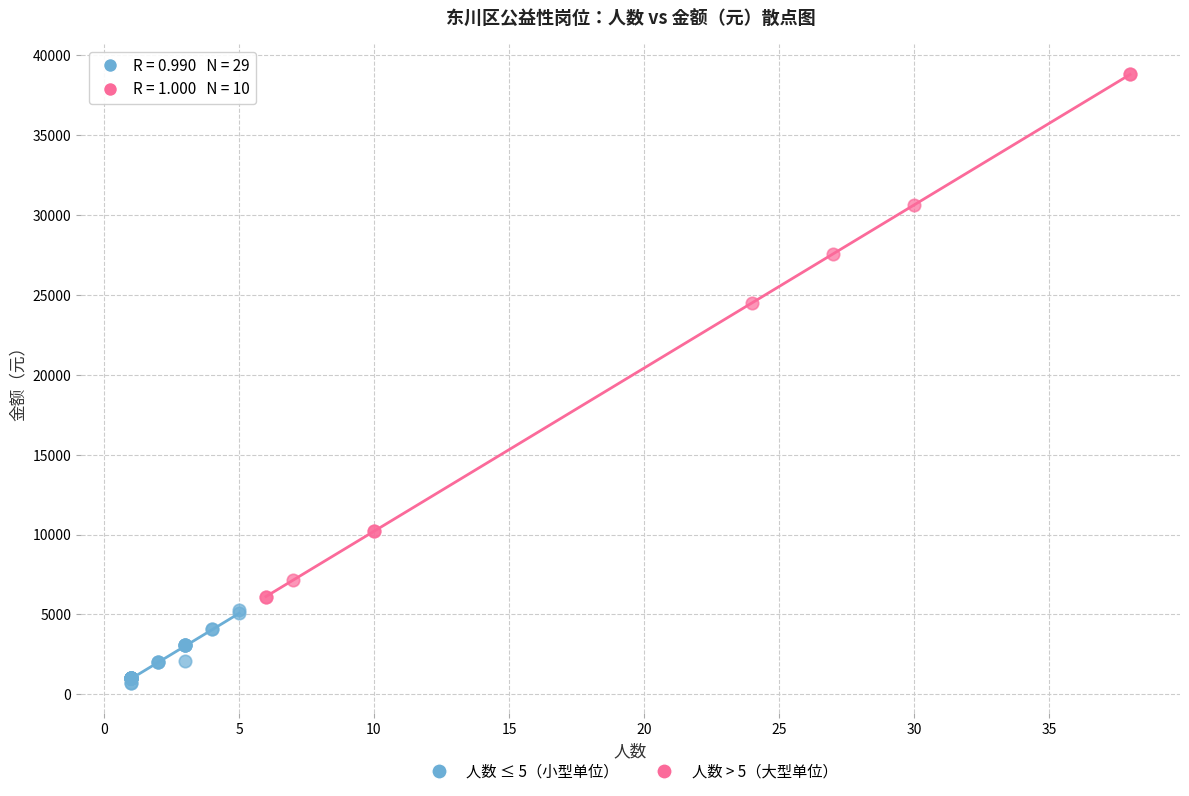

Which series has the widest spread of Y values?

人数 > 5（大型单位）